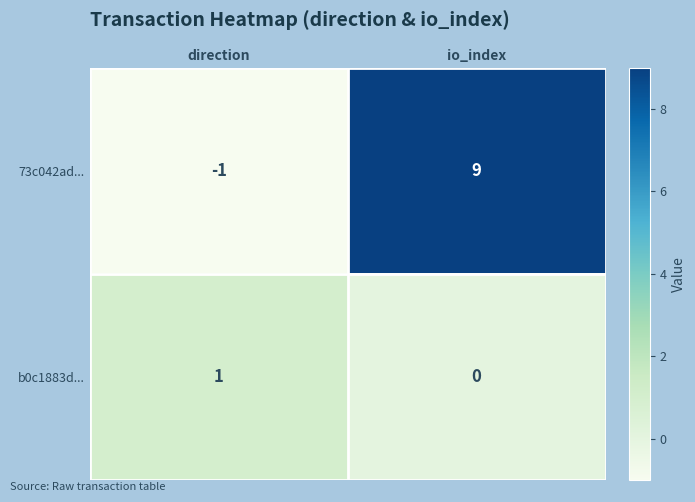

What is the maximum value shown in the chart?

9